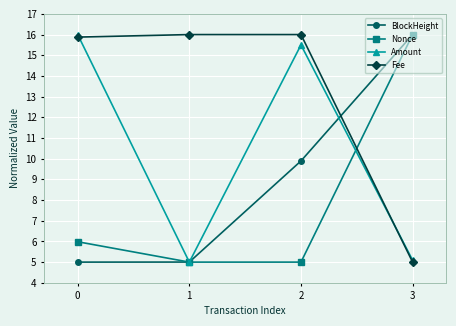

What is the difference between the maximum and second lowest values in the Amount series?

10.9